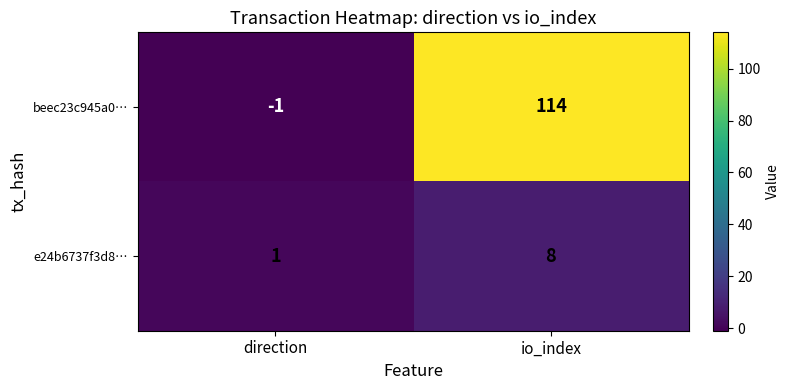

Which series has the widest spread of values?

beec23c945a0…